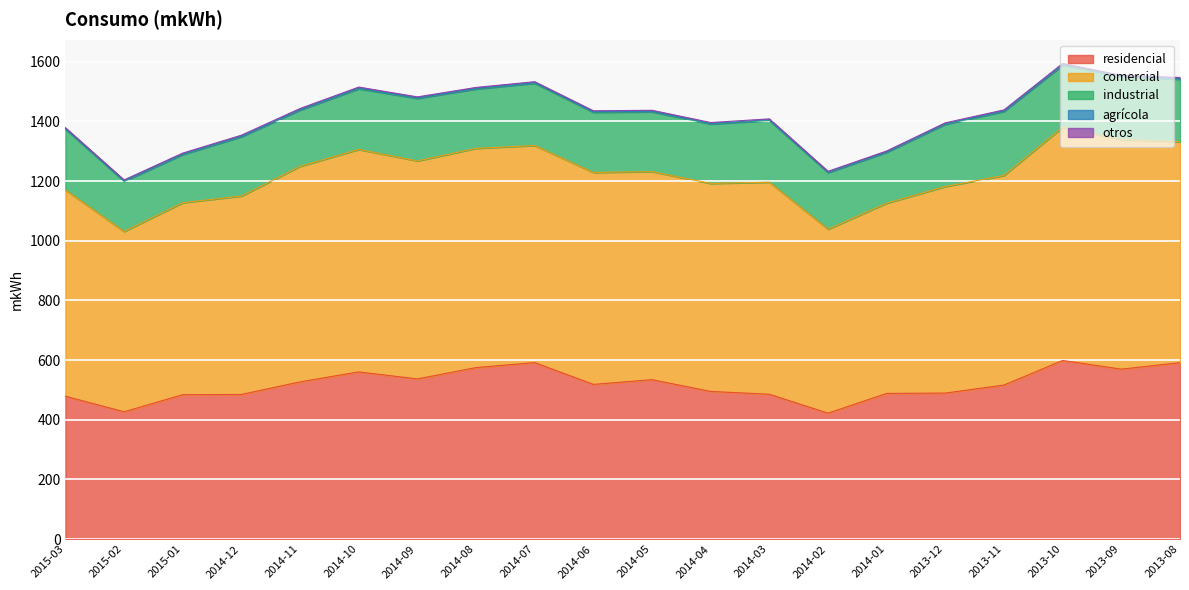

What is the value of the comercial point at the 18th from the left?

781.9